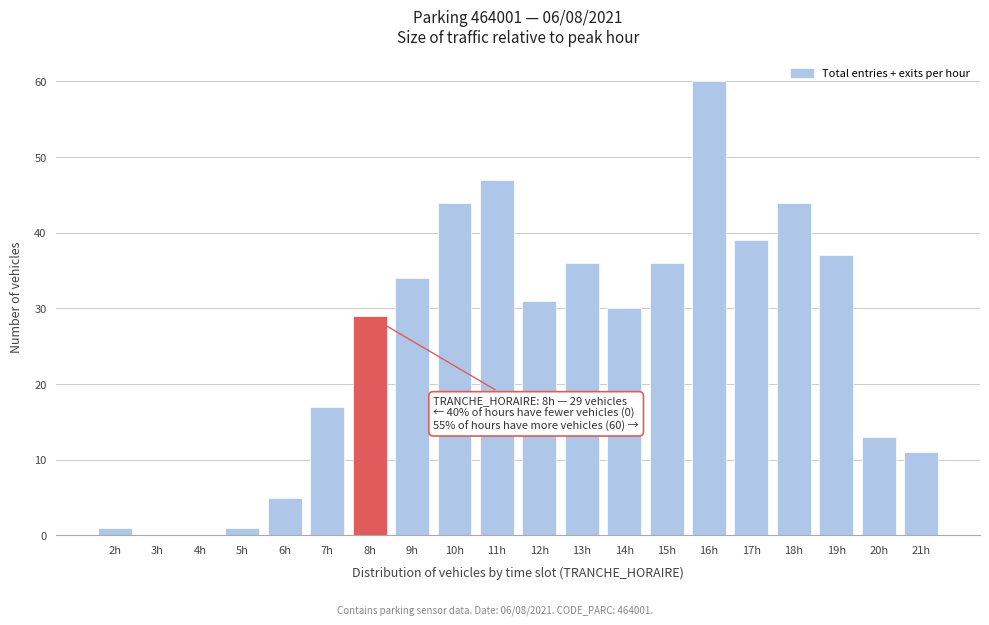

Reading left to right, extract all data points from this chart.

2h=1	3h=0	4h=0	5h=1	6h=5	7h=17	8h=29	9h=34	10h=44	11h=47	12h=31	13h=36	14h=30	15h=36	16h=60	17h=39	18h=44	19h=37	20h=13	21h=11